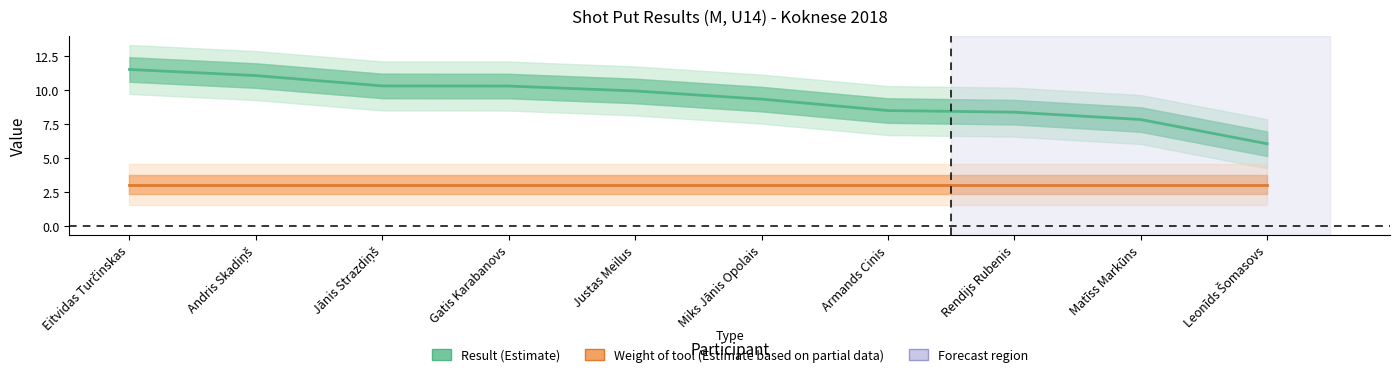

Is the value of Result at Jānis Strazdiņš greater than the value of Weight of tool at Justas Meilus?

Yes